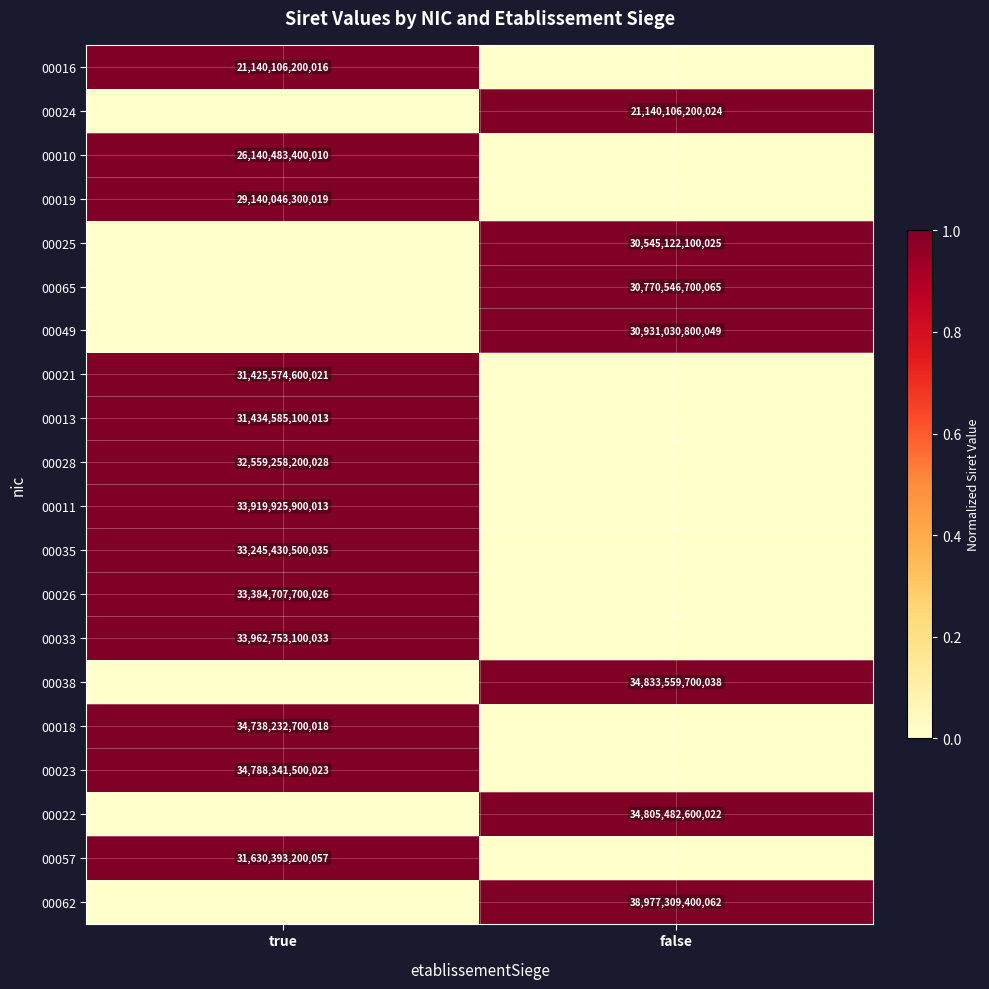

At how many categories does at least one series exceed 0?

2